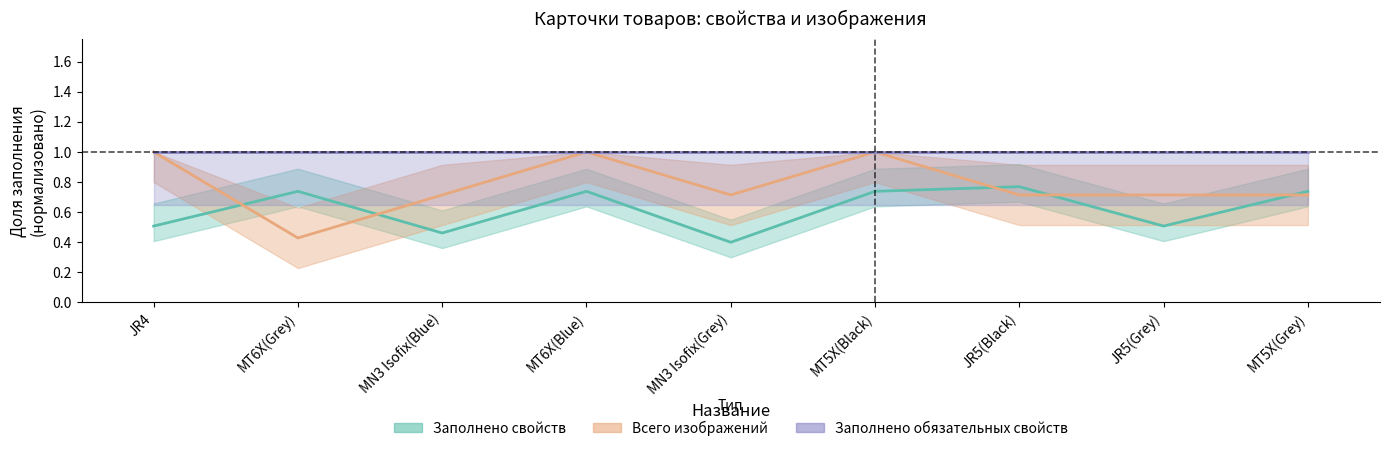

The Заполнено обязательных свойств series shows 1.0 at MT5X(Black). True or false?

True